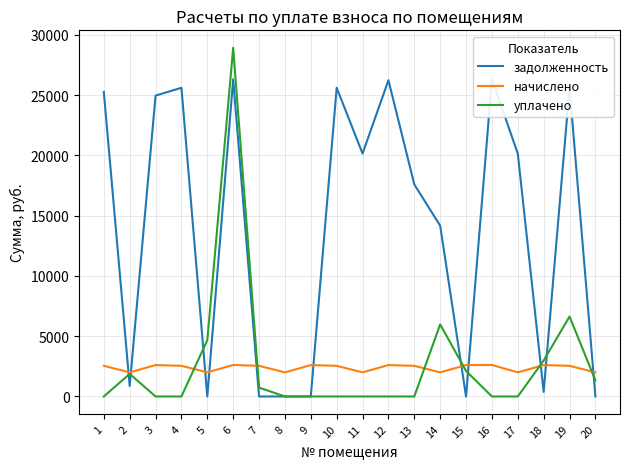

Does the chart have visible grid lines?

Yes